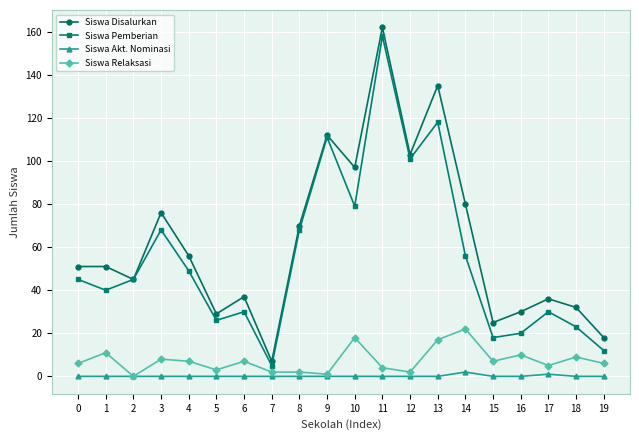

Is it true that Siswa Relaksasi equals 9 at 18?

True